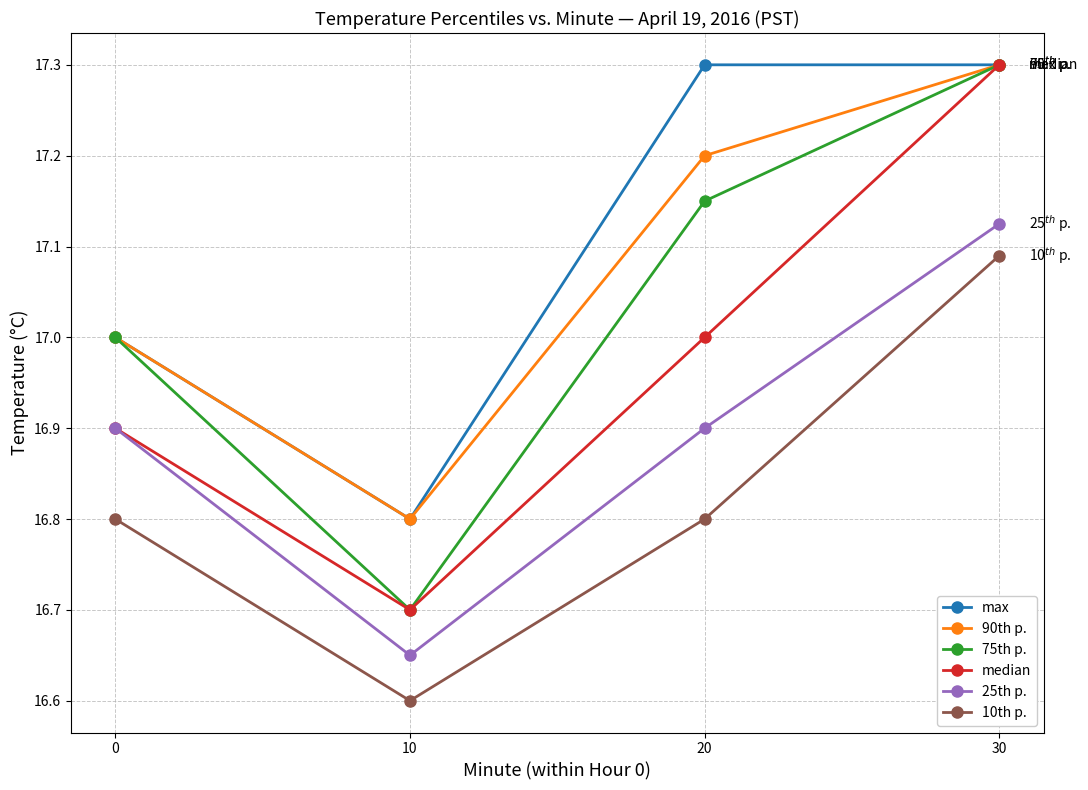

What are all the series names shown in the legend?

max, 90th p., 75th p., median, 25th p., 10th p.